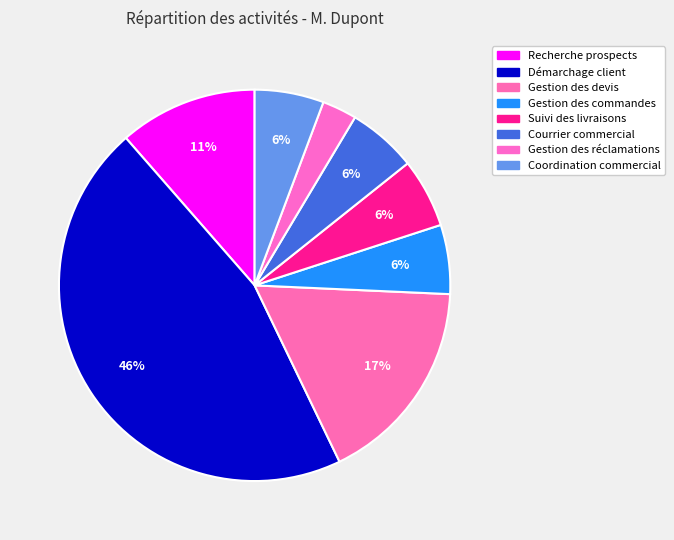

Count the number of slices in the pie.

8